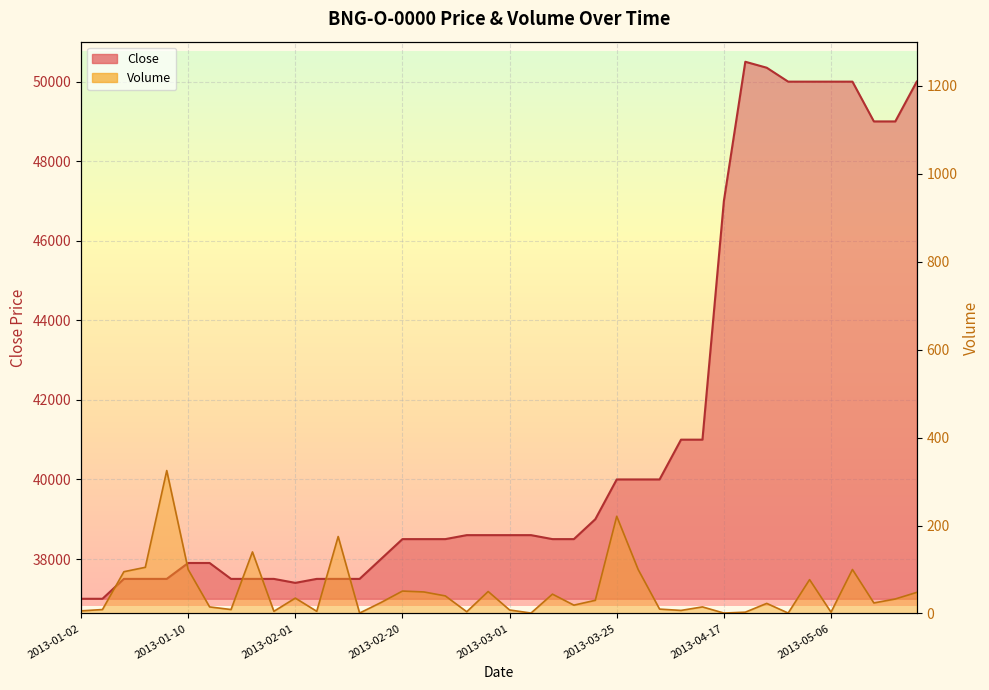

What is the difference between the second highest and minimum values in the Volume series?

220